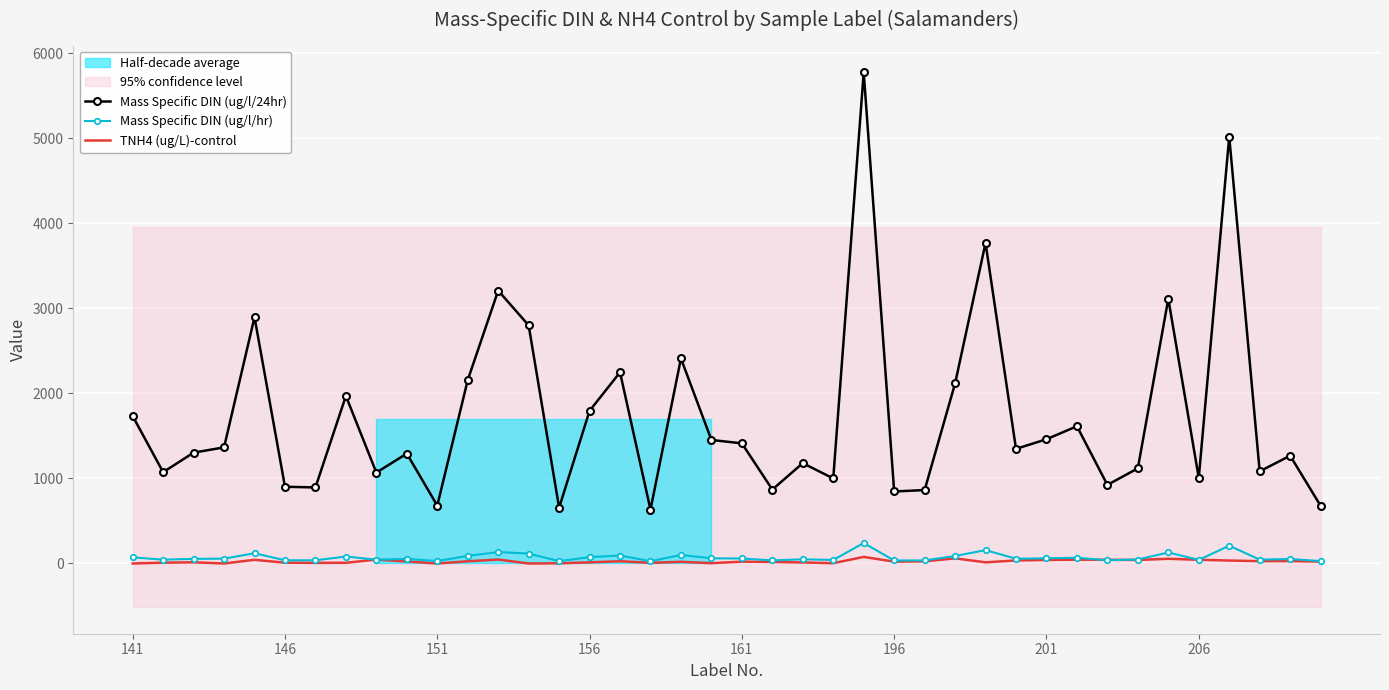

Reading right to left, list all the values displayed in this chart.

Mass Specific DIN (ug/l/24hr): 678.3	1267.4	1083.3	5020.0	1006.7	3111.8	1118.9	923.9	1613.6	1461.0	1347.5	3768.9	2117.1	863.3	846.8	5775.0	1000.0	1179.7	869.4	1412.5	1452.6	2411.1	633.3	2247.8	1795.5	655.6	2800.0	3208.7	2156.5	680.4	1292.1	1069.0	1970.0	894.3	902.2	2896.0	1365.2	1303.4	1073.7	1733.3
Mass Specific DIN (ug/l/hr): 28.3	52.8	45.1	209.2	41.9	129.7	46.6	38.5	67.2	60.9	56.1	157.0	88.2	36.0	35.3	240.6	41.7	49.2	36.2	58.9	60.5	100.5	26.4	93.7	74.8	27.3	116.7	133.7	89.9	28.4	53.8	44.5	82.1	37.3	37.6	120.7	56.9	54.3	44.7	72.2
TNH4 (ug/L)-control: 22.6	28.4	27.4	34.7	43.5	55.5	41.2	43.8	44.9	41.8	35.8	13.5	60.7	25.7	21.7	77.2	3.8	11.9	18.6	21.4	3.9	19.6	7.8	26.4	13.2	2.2	0.0	46.5	25.9	0.0	23.9	45.6	8.2	7.5	9.2	43.1	0.0	14.1	9.6	0.0